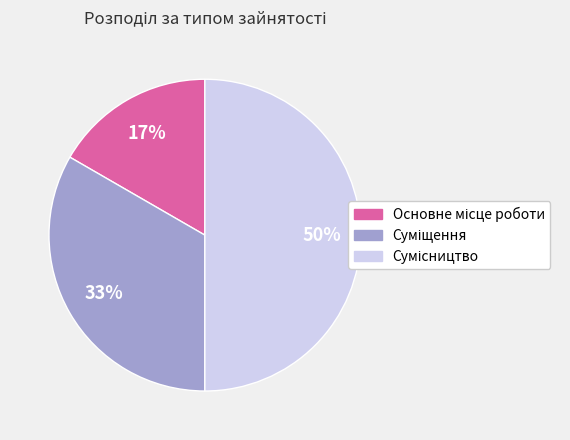

How many segments does this pie chart have?

3